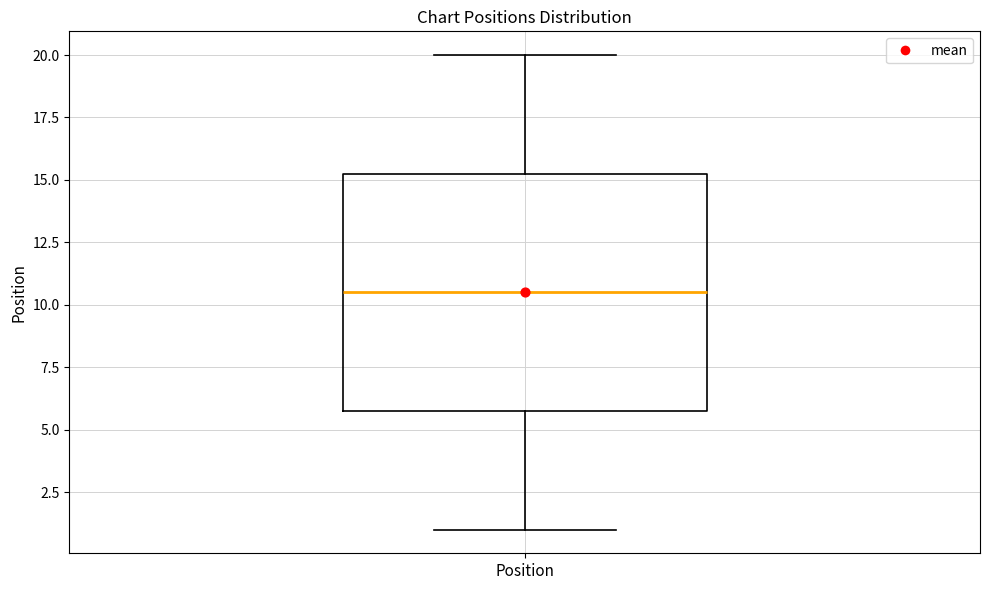

Transcribe this box plot: give where the median line is, the range the box spans, and where the two whiskers end, as read against the y-axis. The values are not printed on the chart, so give them approximately, as read against the axis.

median 10.5, box 6.0 to 15.5, whiskers 1.0 to 20.0